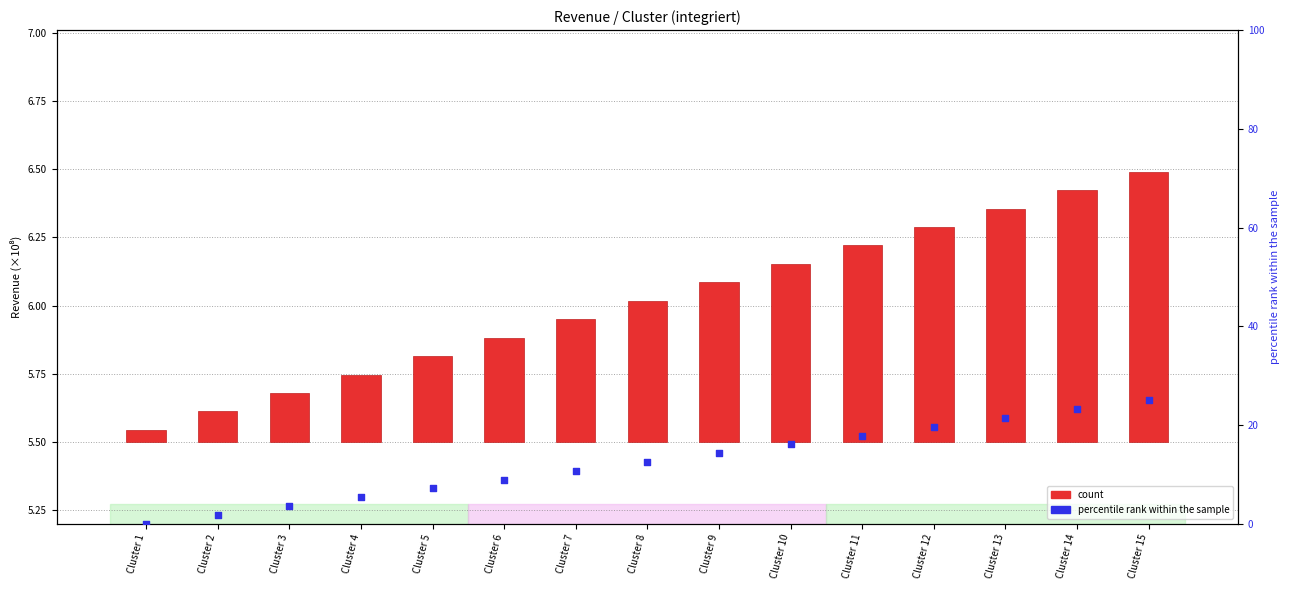

Is the value of percentile rank within the sample at Cluster 7 greater than the value of count at Cluster 12?

Yes